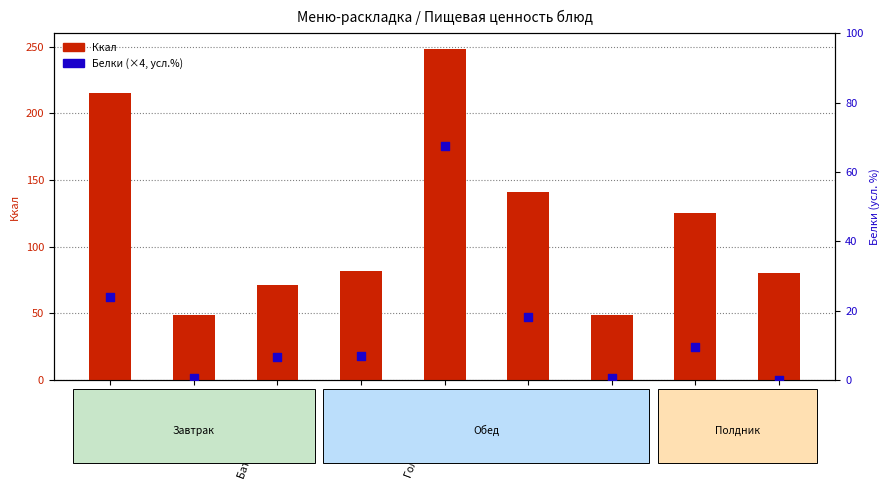

Which series has the largest Y range (max minus min)?

Ккал